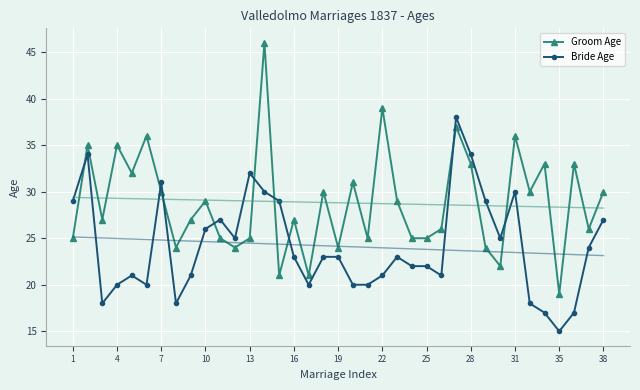

How many categories are shown in the chart?

37